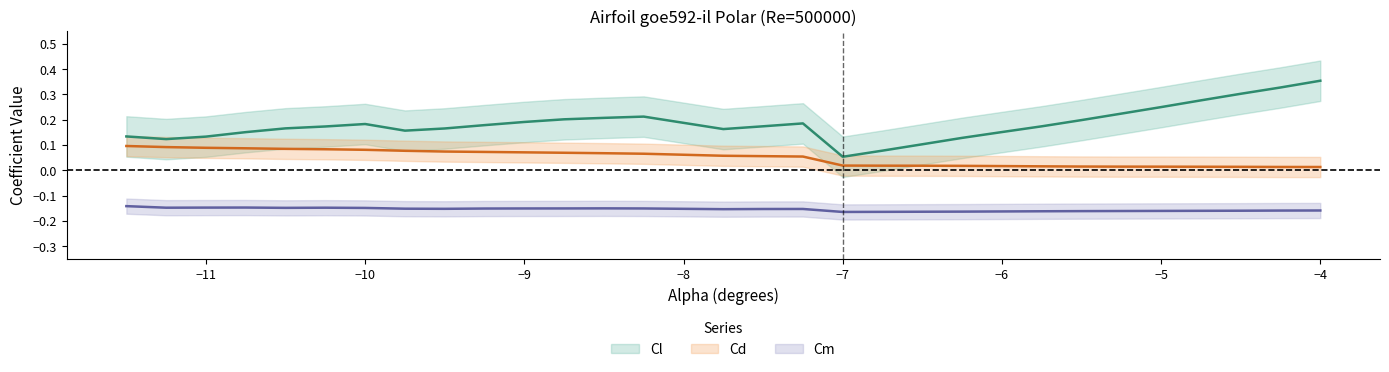

How many categories are shown in the chart?

30